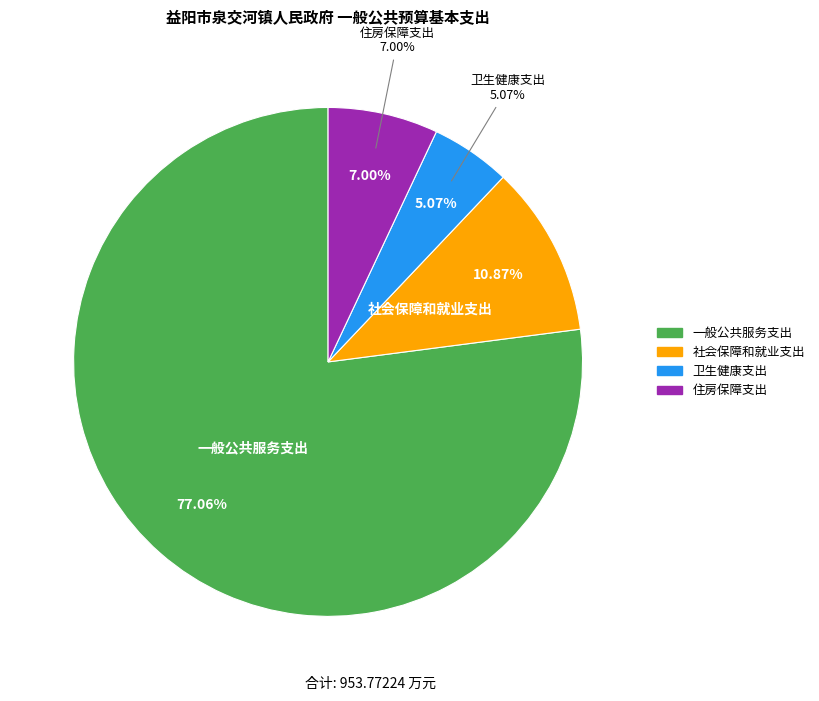

Does 卫生健康支出 represent more than half of the total?

No